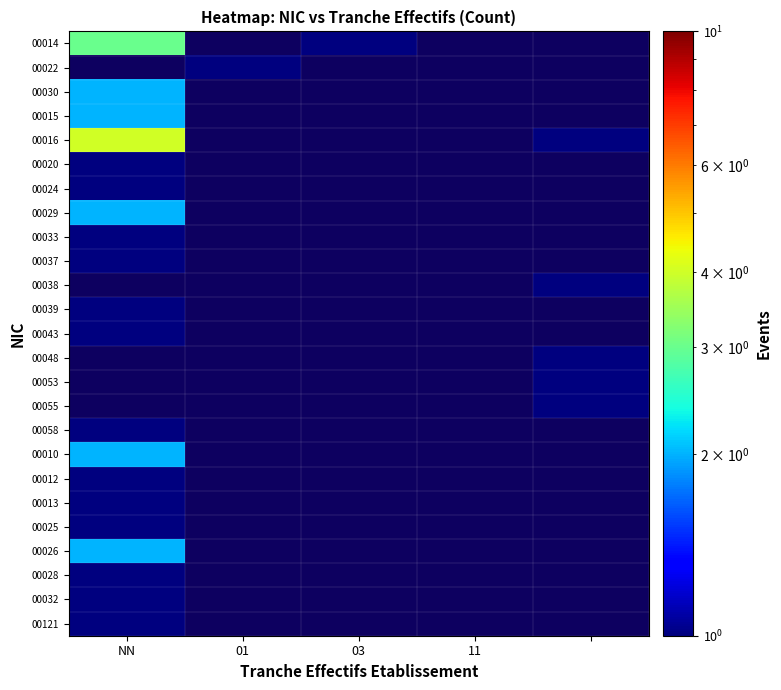

Which category has the lowest value across all series?

03